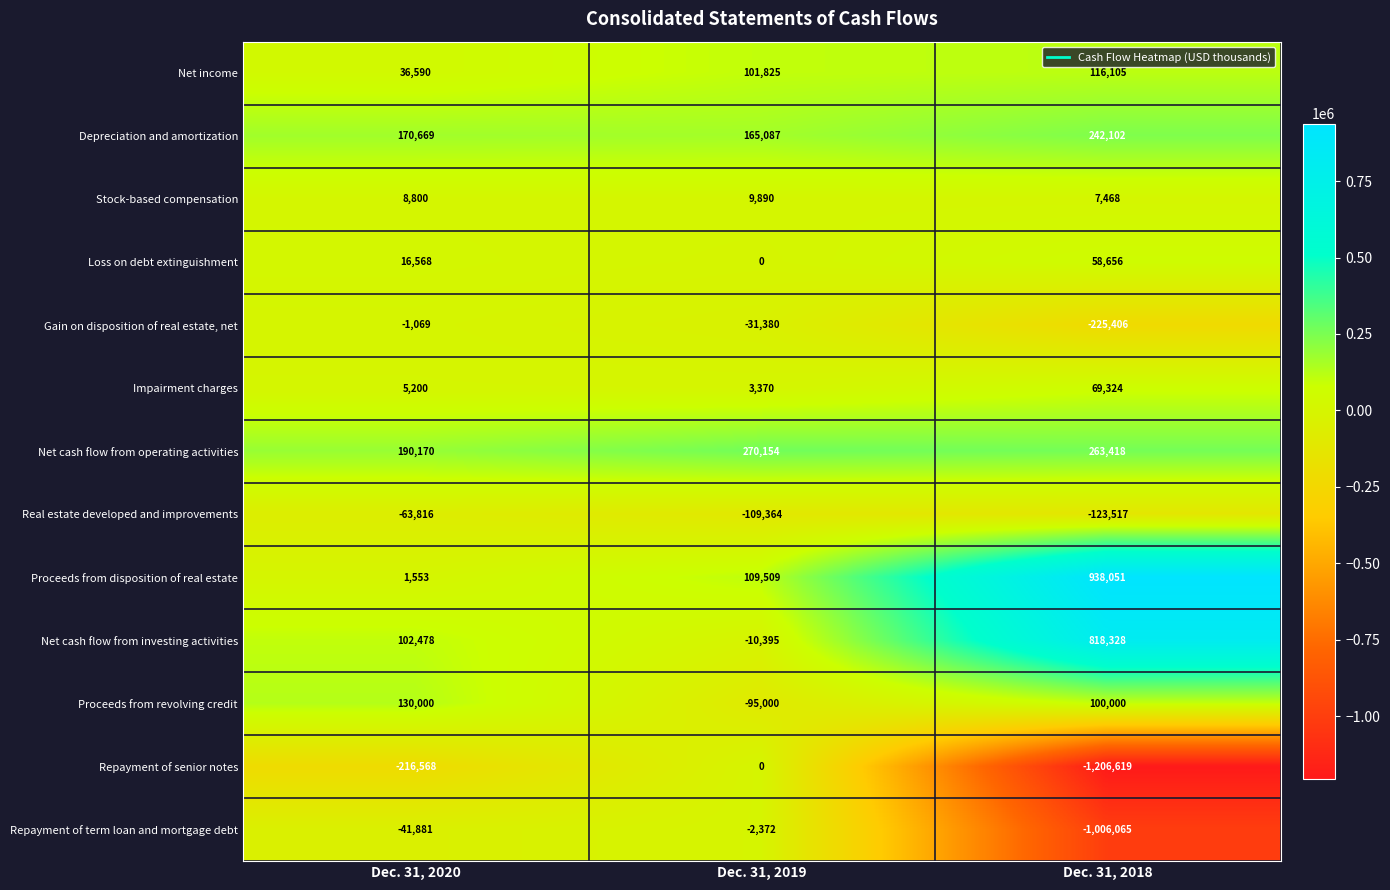

How many data points does each series have?

3